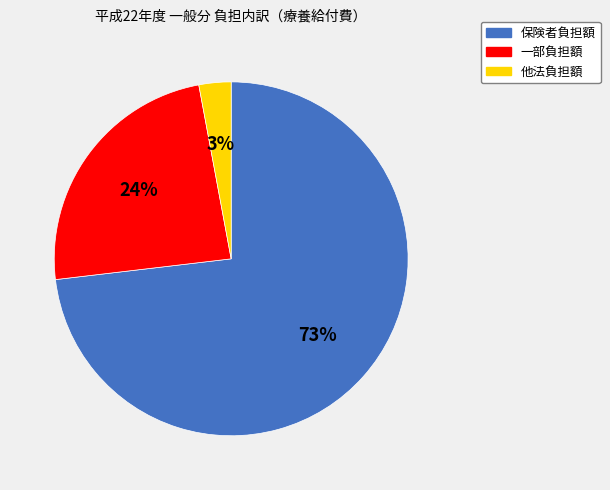

To the nearest percent, what is the difference between the largest and smallest slice percentages?

70%